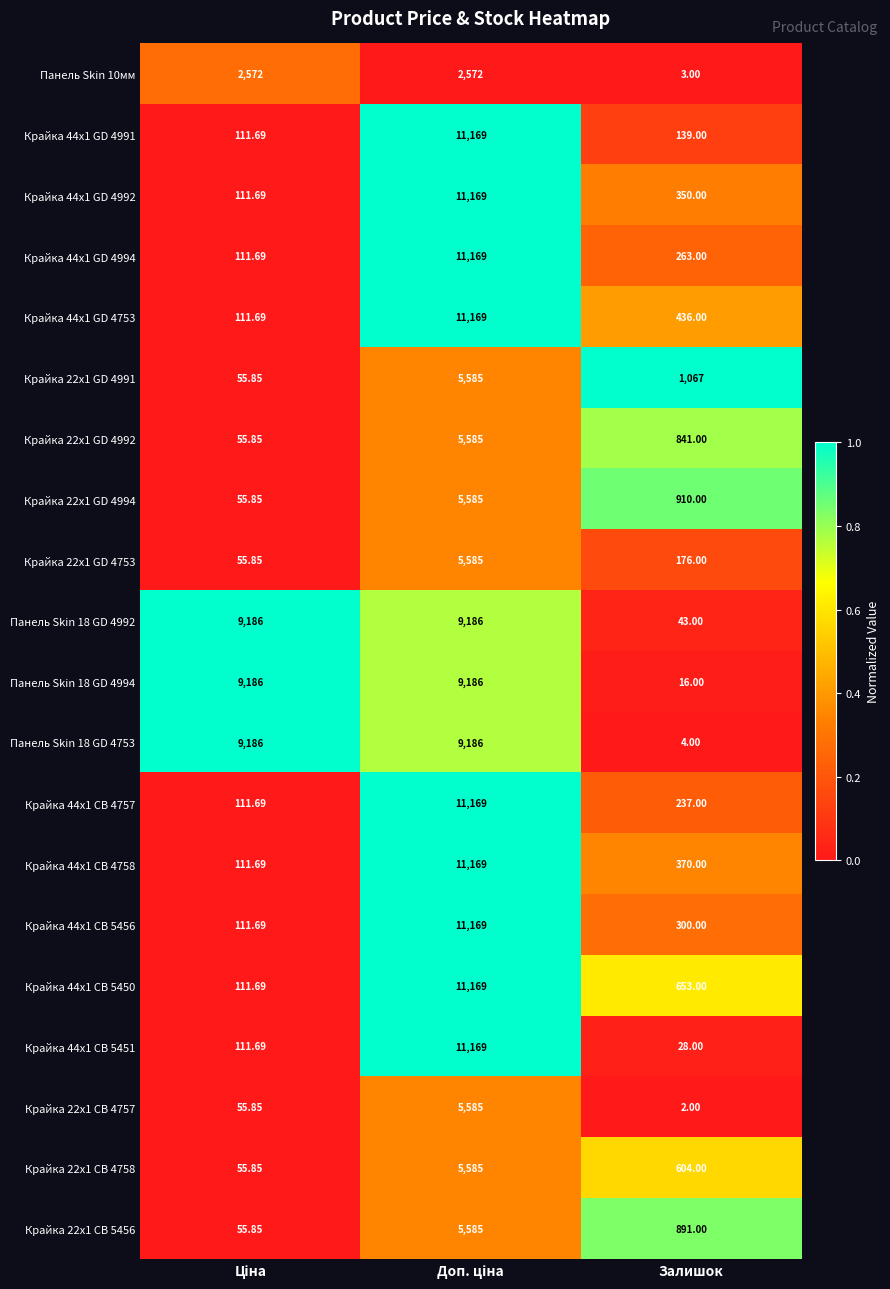

At which label is Крайка 22x1 GD 4994 closest to 2820?

Залишок